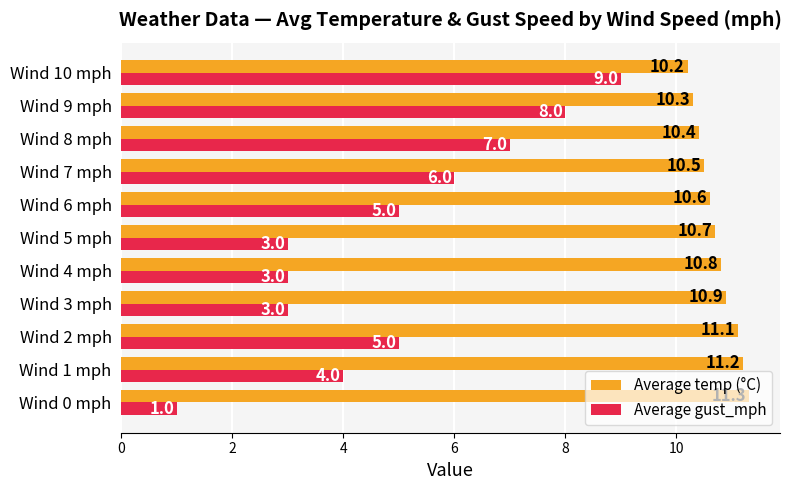

Which series has the largest range (max minus min)?

Average gust_mph